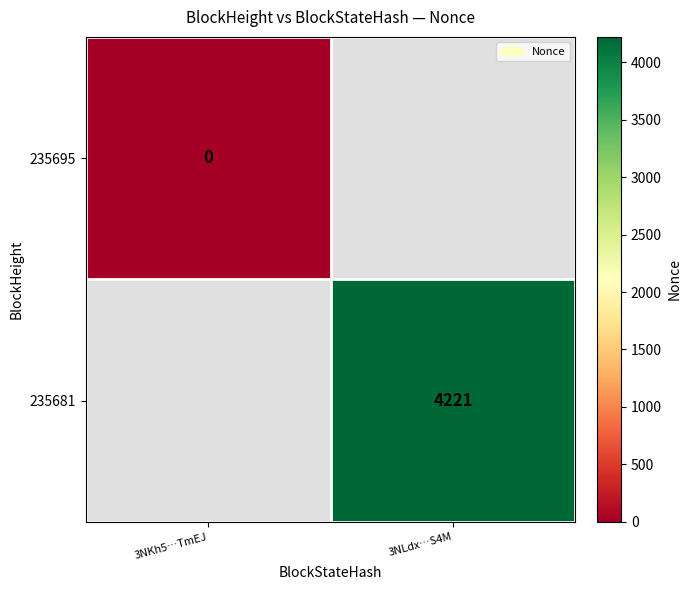

The 235681 series shows 4221 at 3NLdx…S4M. True or false?

True